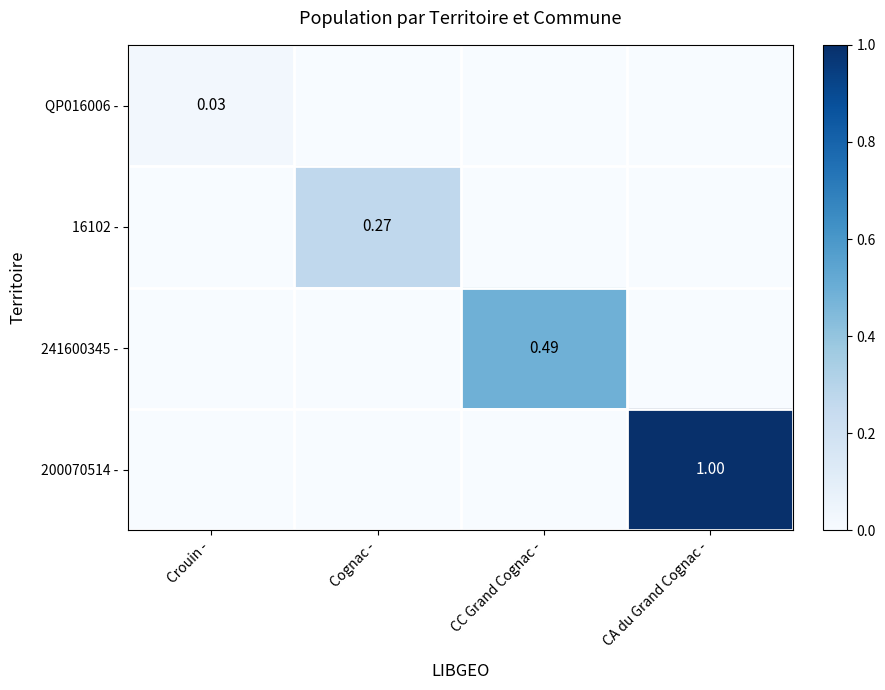

Between CC Grand Cognac - and Crouin -, which is larger?

Crouin -